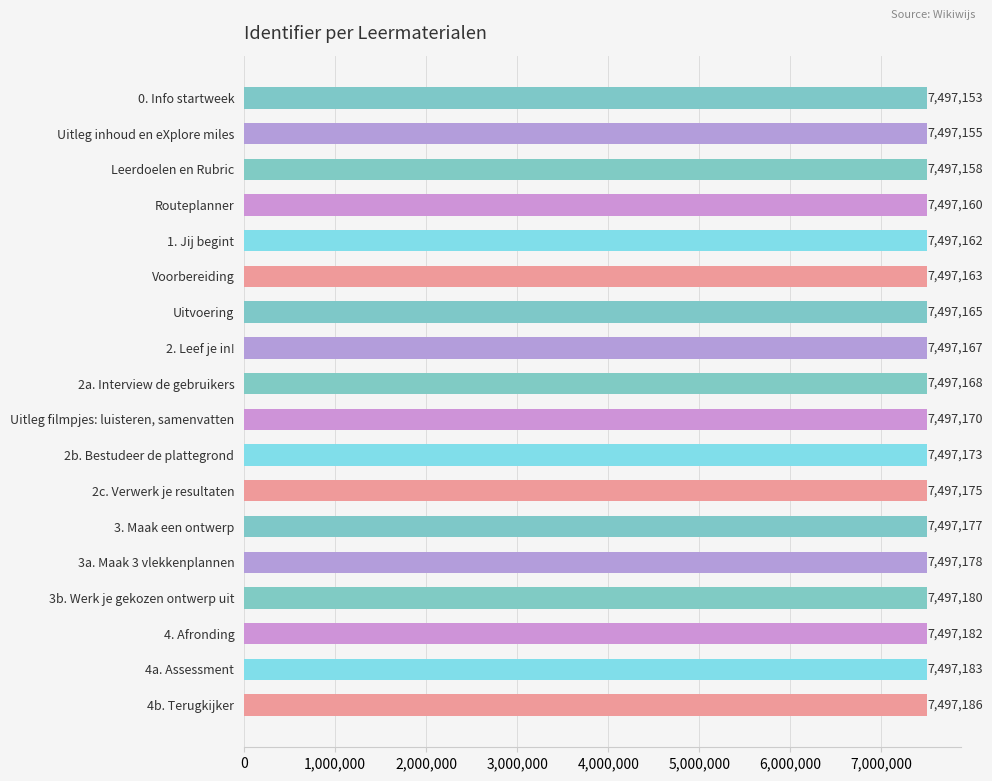

What is the ratio of the value at 2c. Verwerk je resultaten to the value at Uitleg inhoud en eXplore miles?

1.0